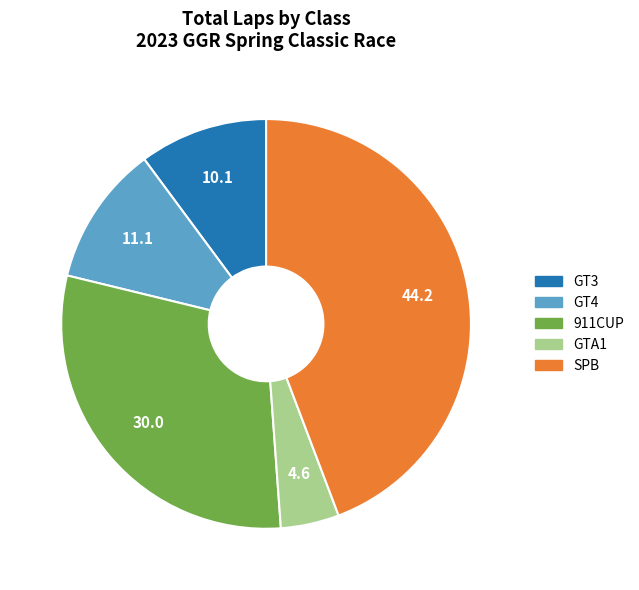

Is there any slice that represents more than half of the pie?

No